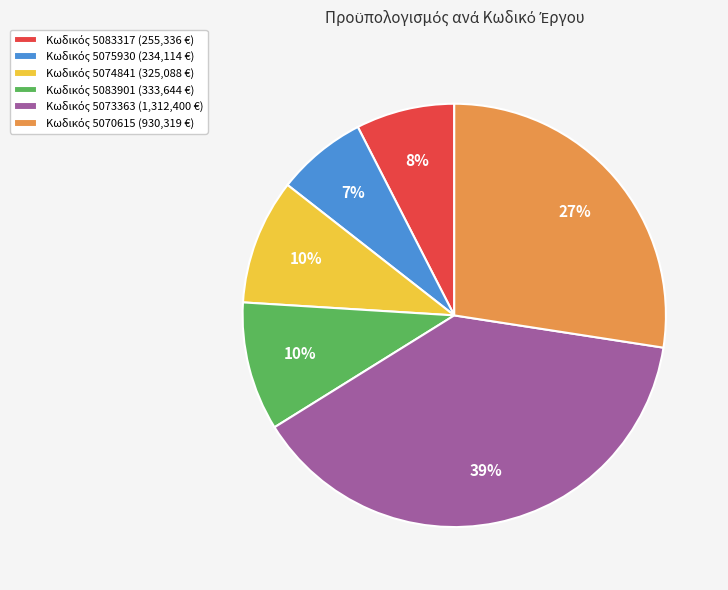

How many slices are in this pie chart?

6